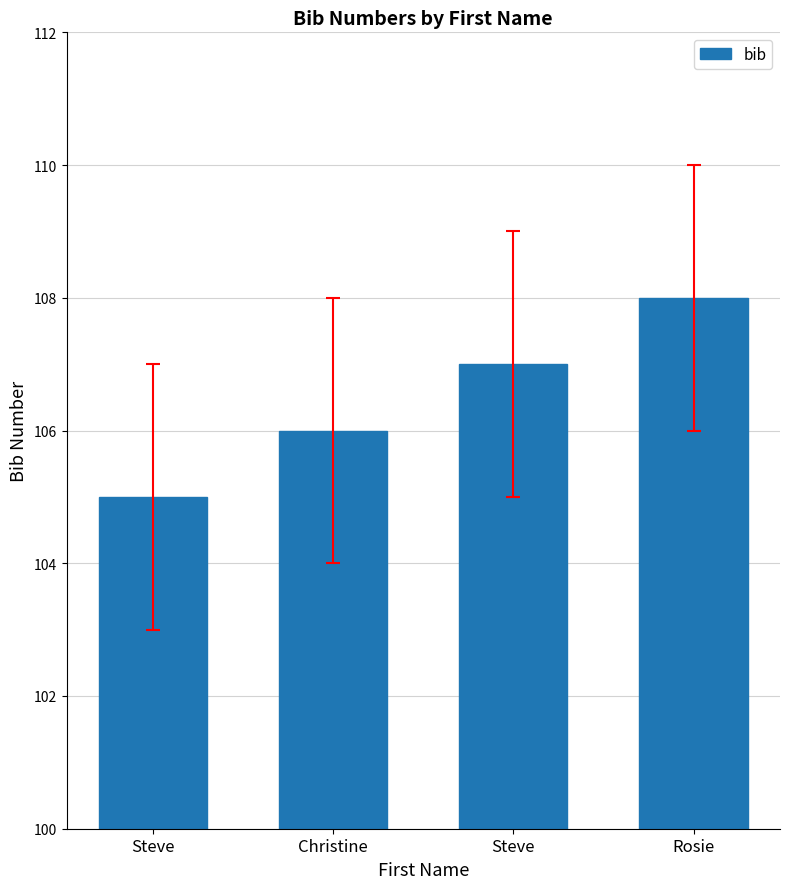

What is the difference between the maximum and minimum values?

3